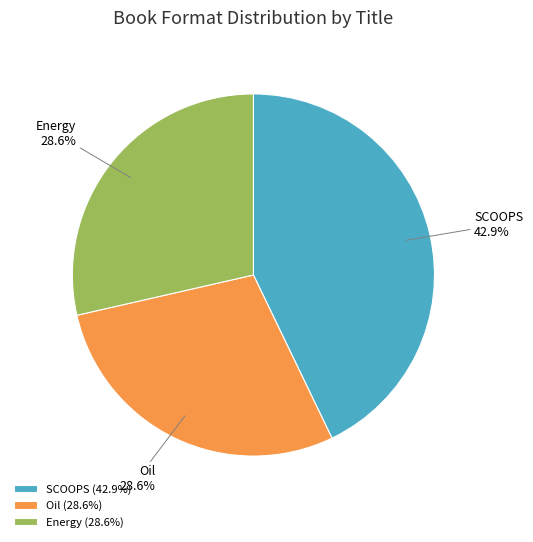

Is SCOOPS the majority of the pie?

No